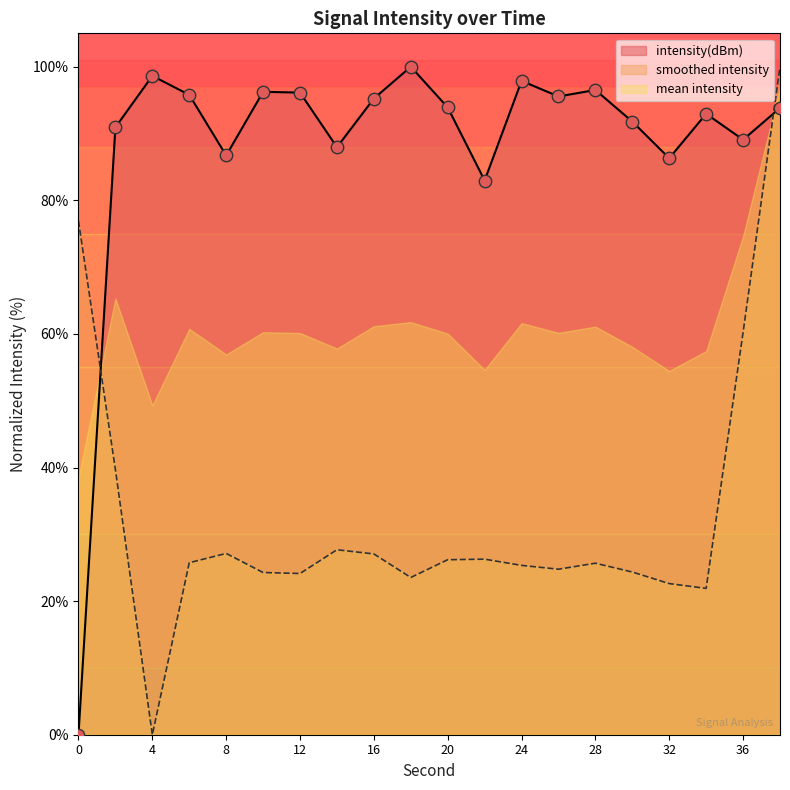

What is the change in value from 34 to 36?

-3.9